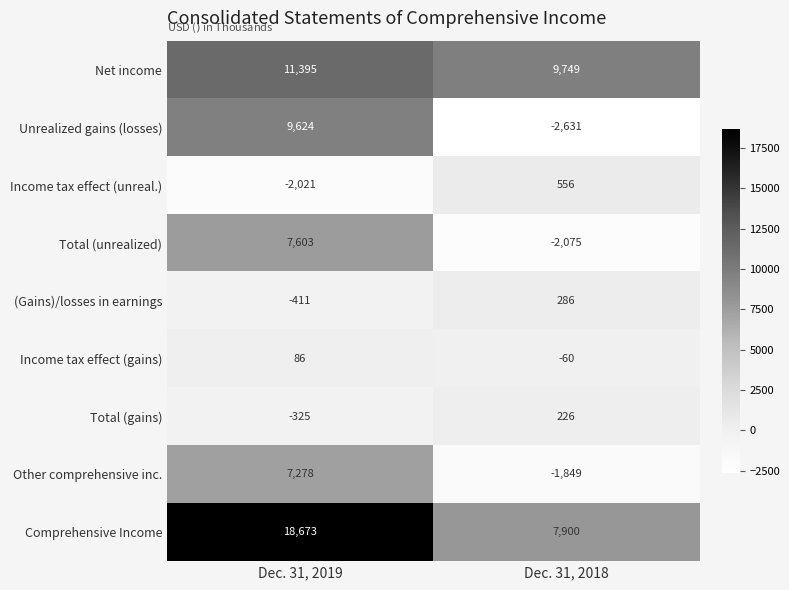

Which series has the largest total across all categories?

Comprehensive Income